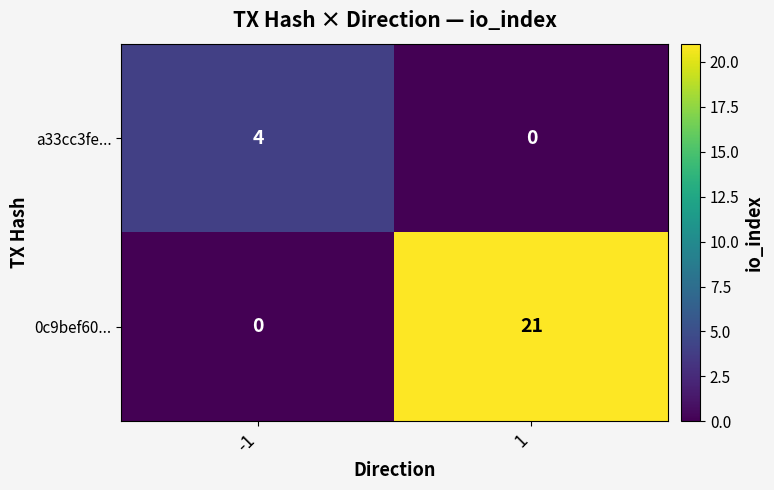

Which category has the highest value across all series?

1